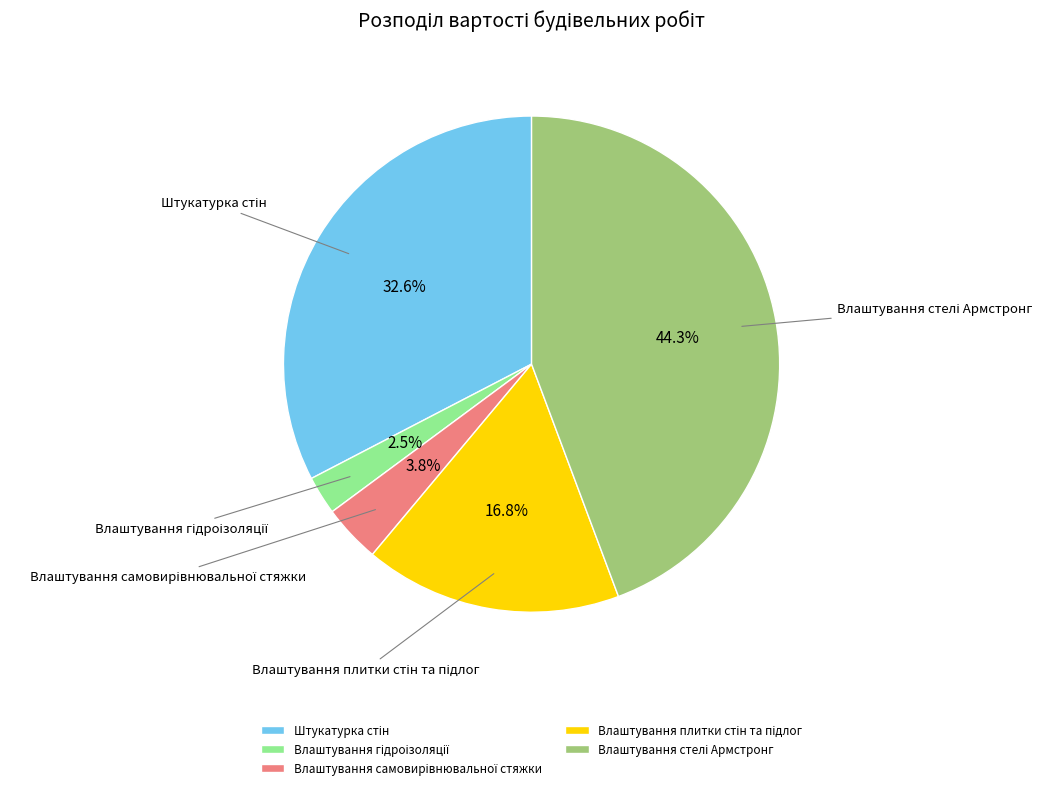

Is there a majority slice in this chart?

No